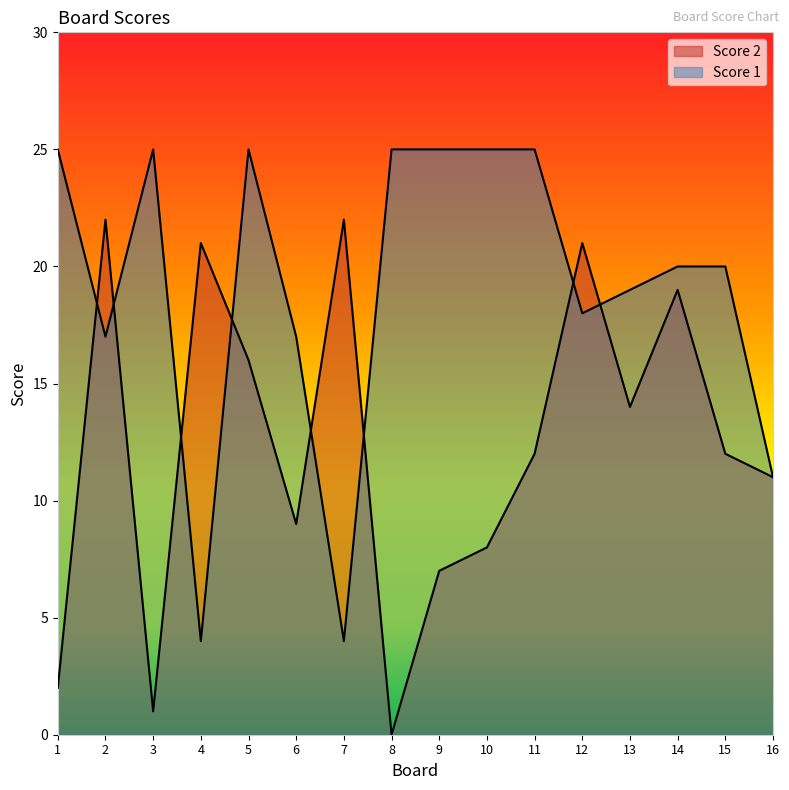

The Score 2 series shows 21 at 4. True or false?

True